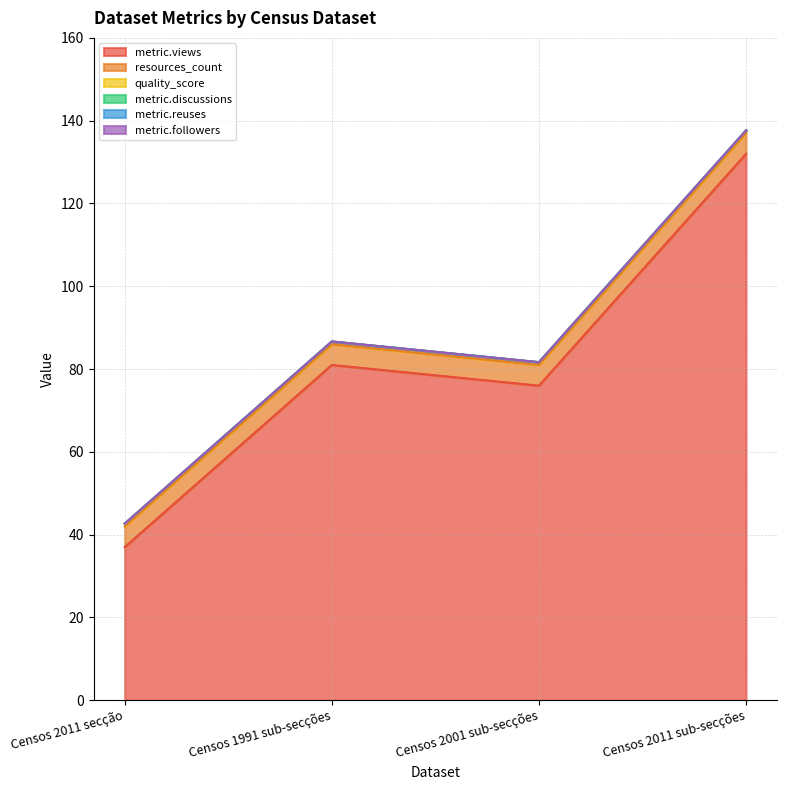

What value does the metric.views series have at Censos 2001 sub-secções?

76.0